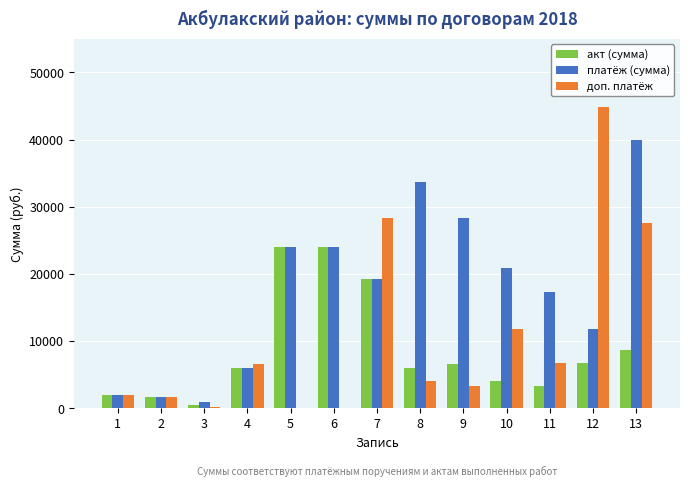

Between 5 and 11, which series saw the biggest shift?

акт (сумма)